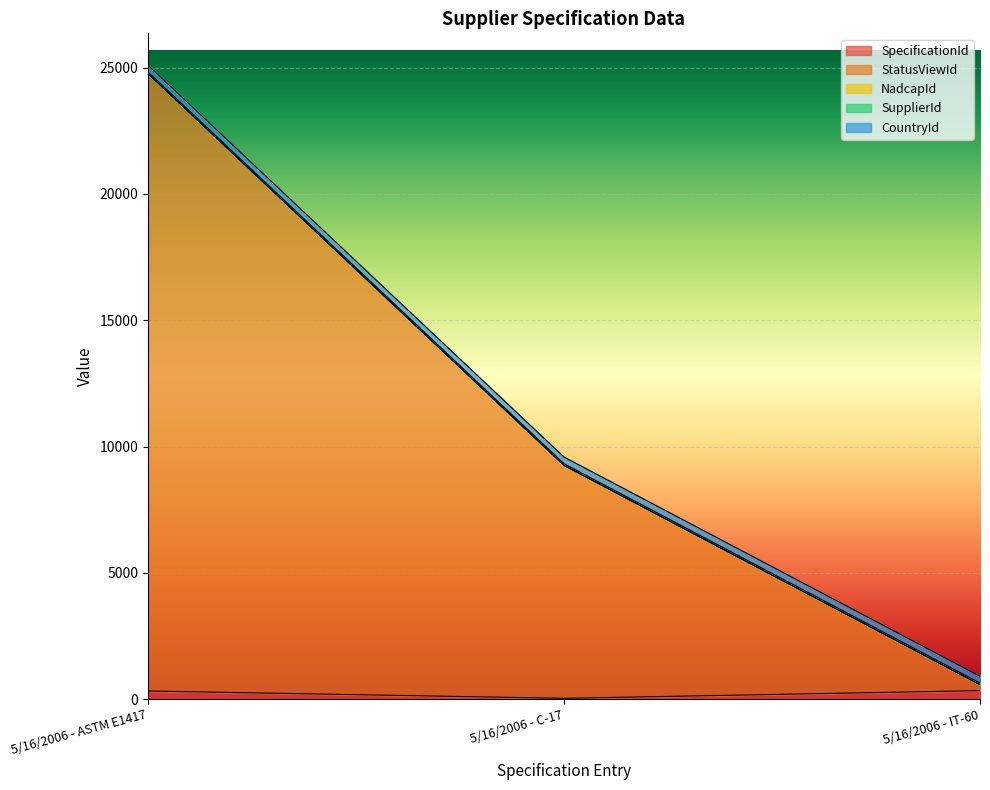

Which series changed the most between 5/16/2006 - ASTM E1417 and 5/16/2006 - C-17?

StatusViewId